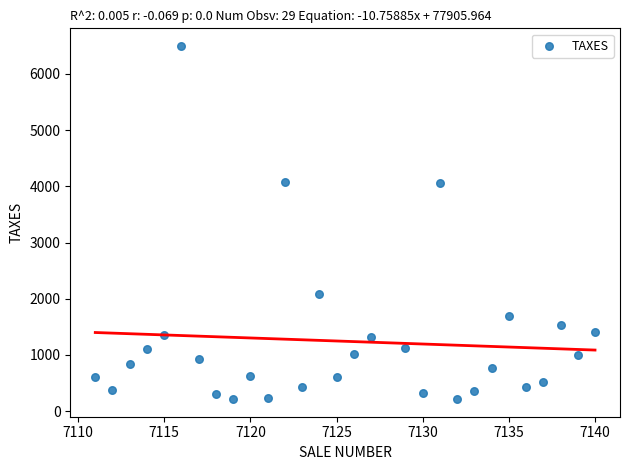

What is the range of Y values (max minus min)?

6277.5